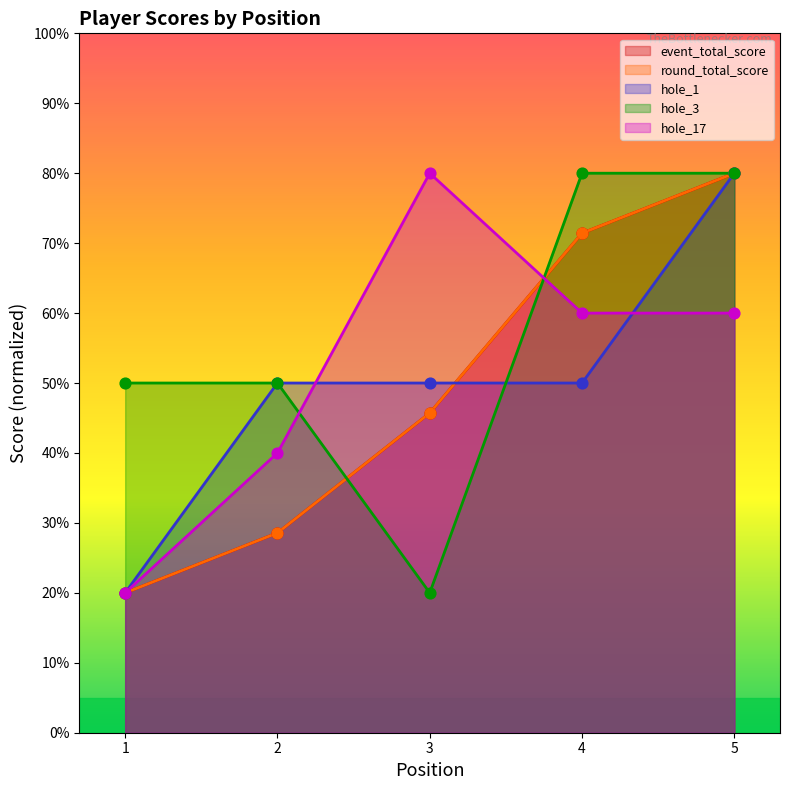

Which series has the largest total across all categories?

hole_3